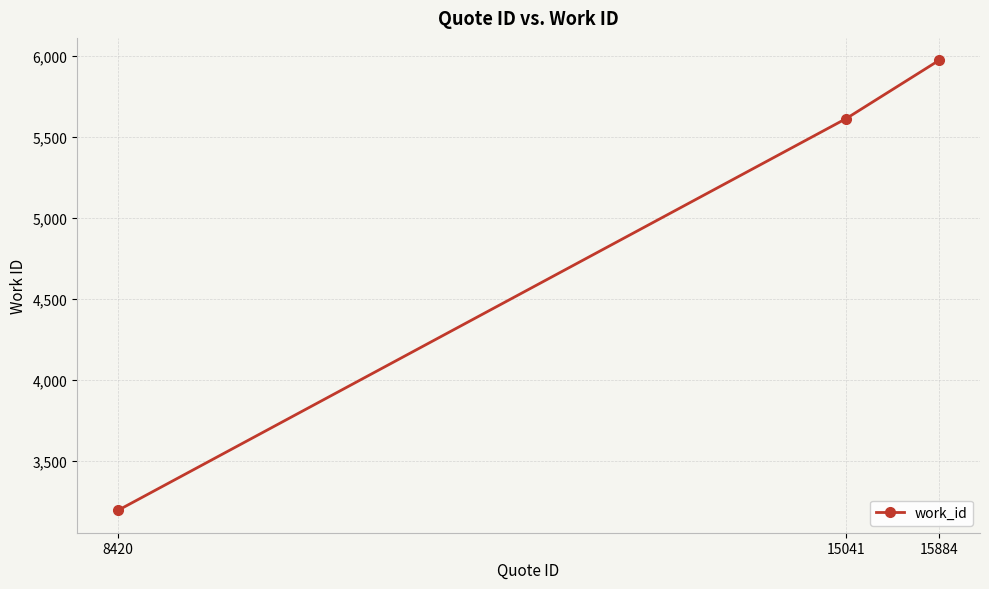

Rank the categories by value from highest to lowest.

15884, 15041, 8420